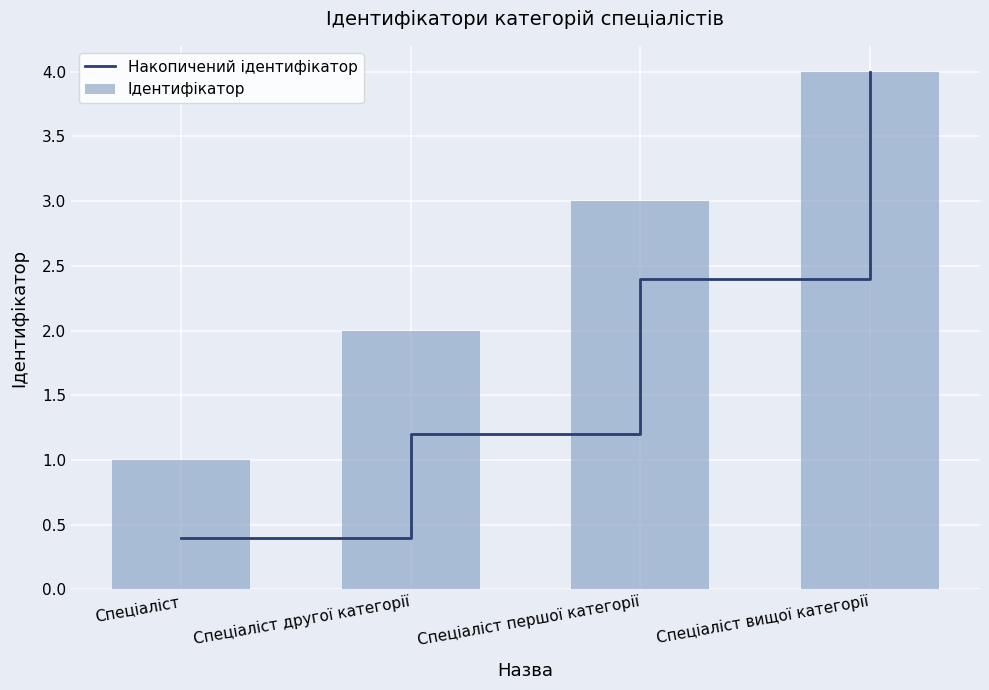

Between Спеціаліст першої категорії and Спеціаліст вищої категорії, which is larger?

Спеціаліст вищої категорії